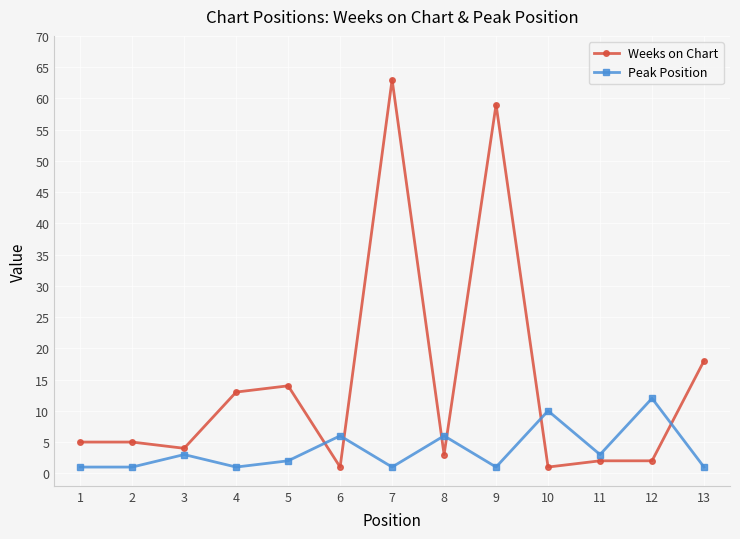

At how many categories does at least one series exceed 34?

2